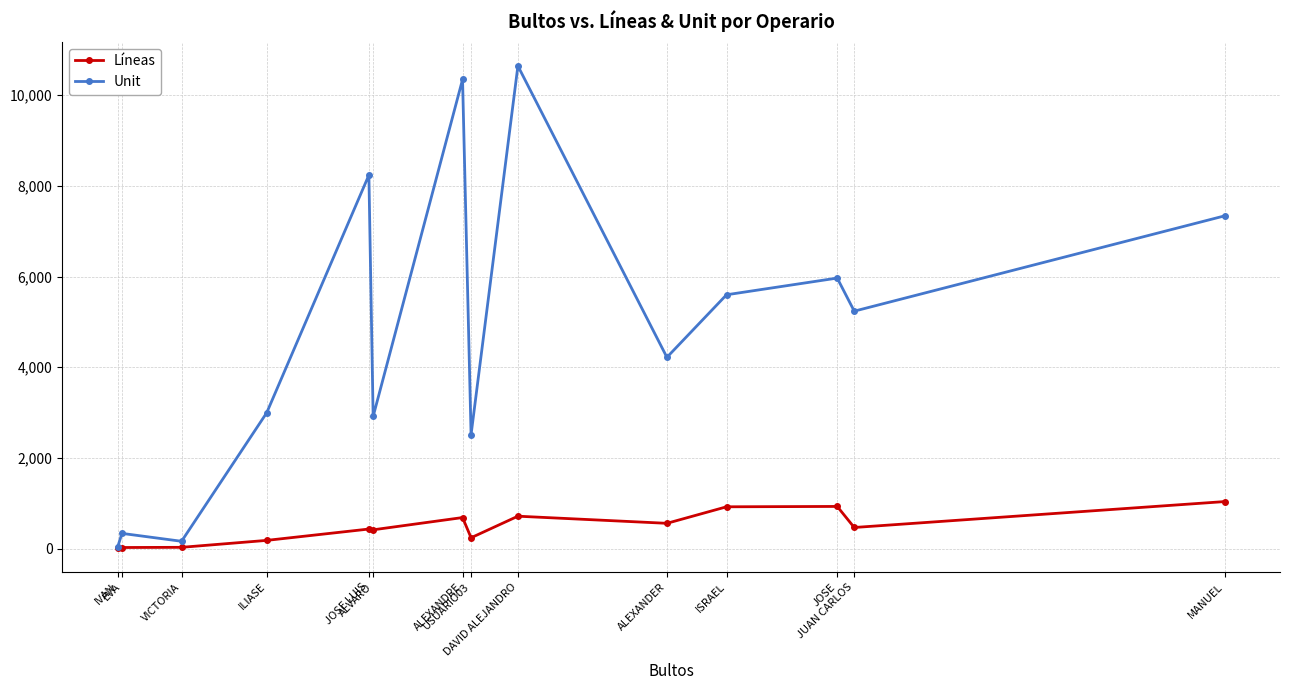

Is this an area chart (filled region under the line)?

No